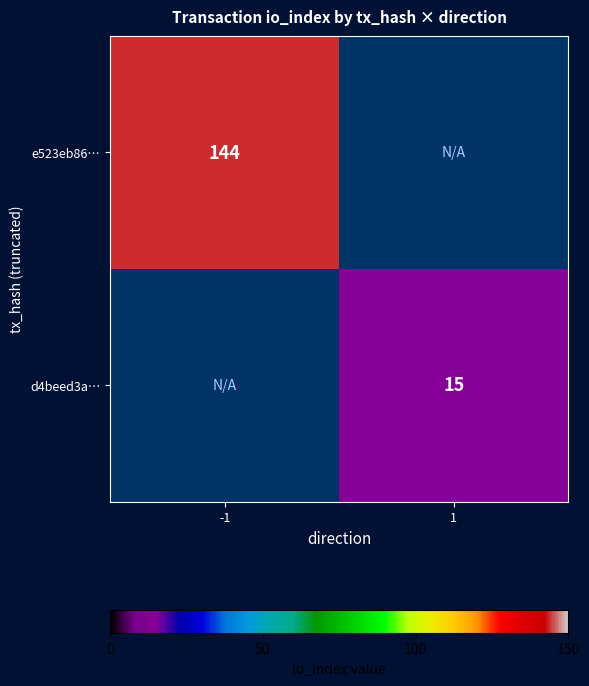

True or false: d4beed3a… has a value of 15 at 1.

True